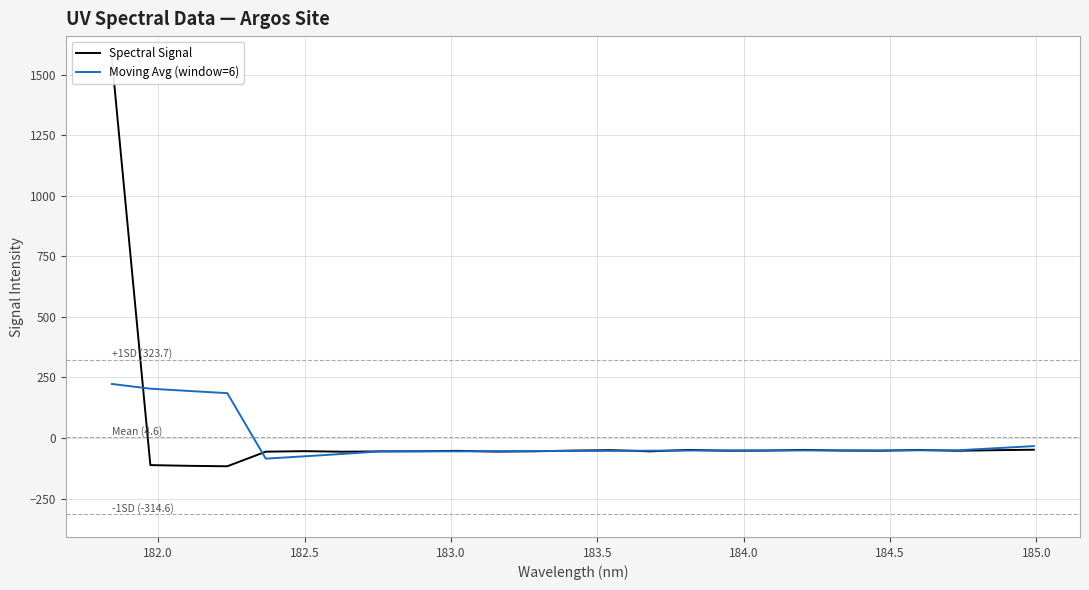

What is the maximum value for Moving Avg (window=6)?

223.1